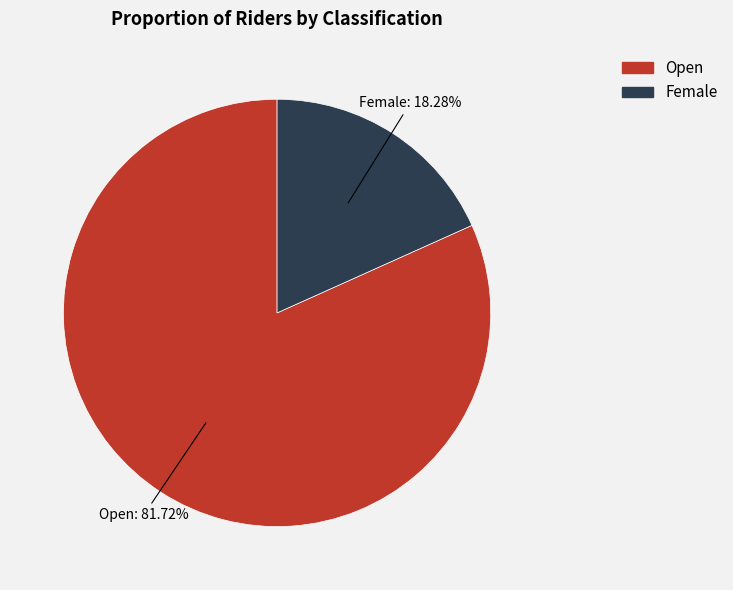

Is Female the majority of the pie?

No